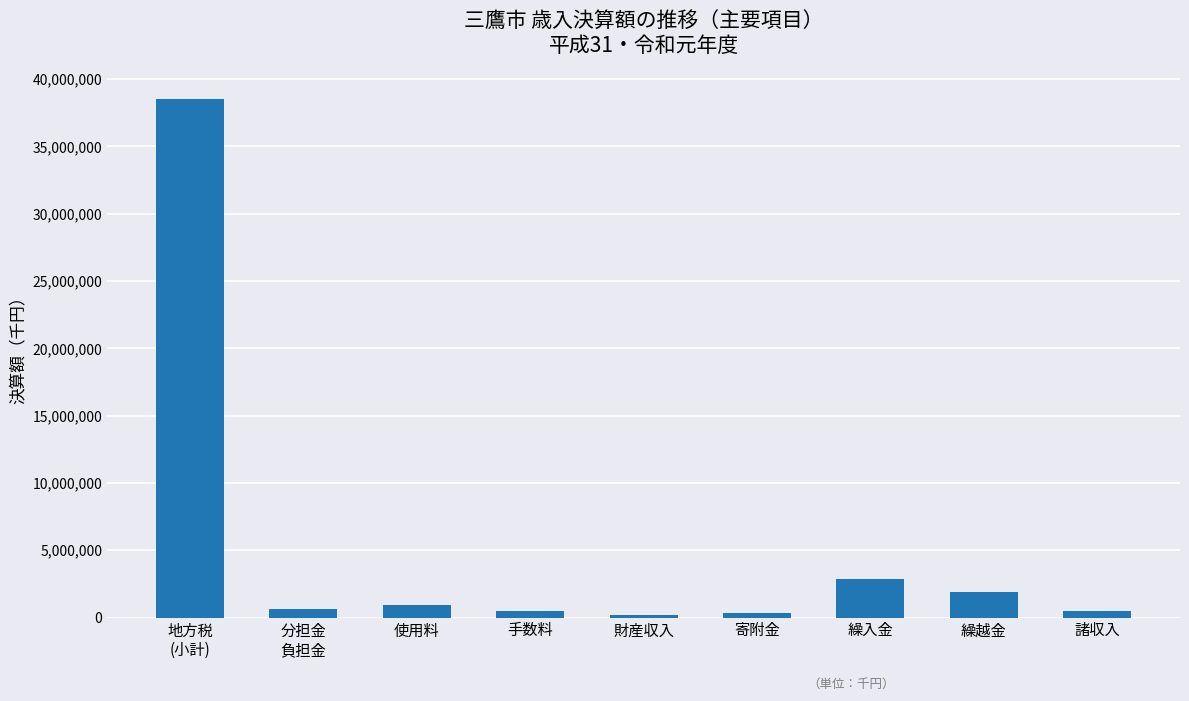

True or false: the data shows 476605 at 諸収入.

True